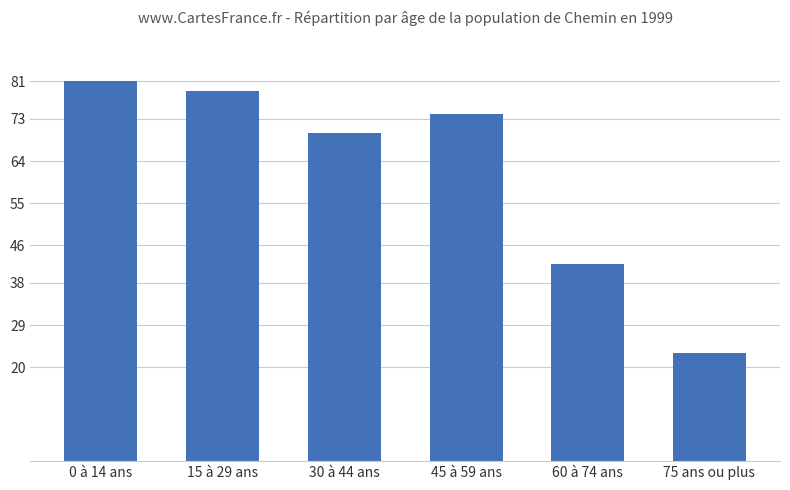

At which label does the data first exceed 74?

0 à 14 ans